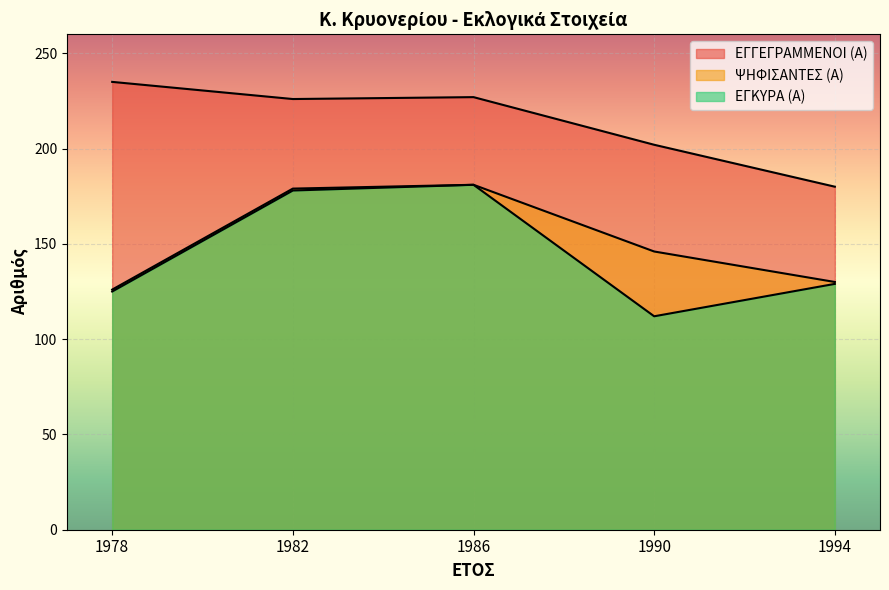

How many lines are shown in the chart?

3